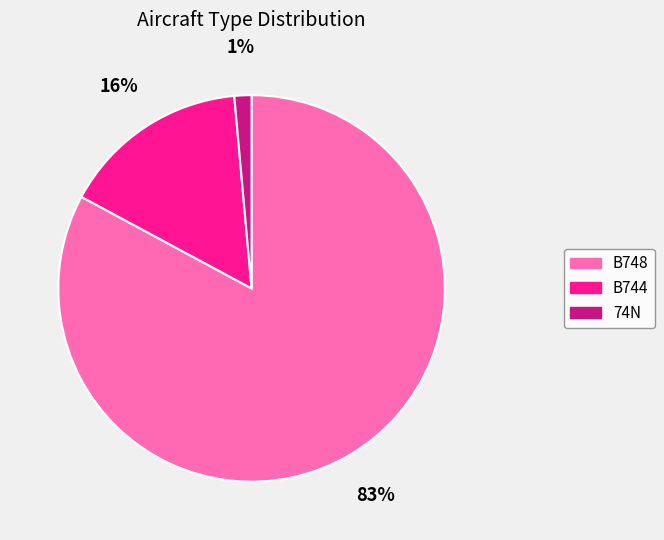

True or false: B748 accounts for 83% of the total.

True